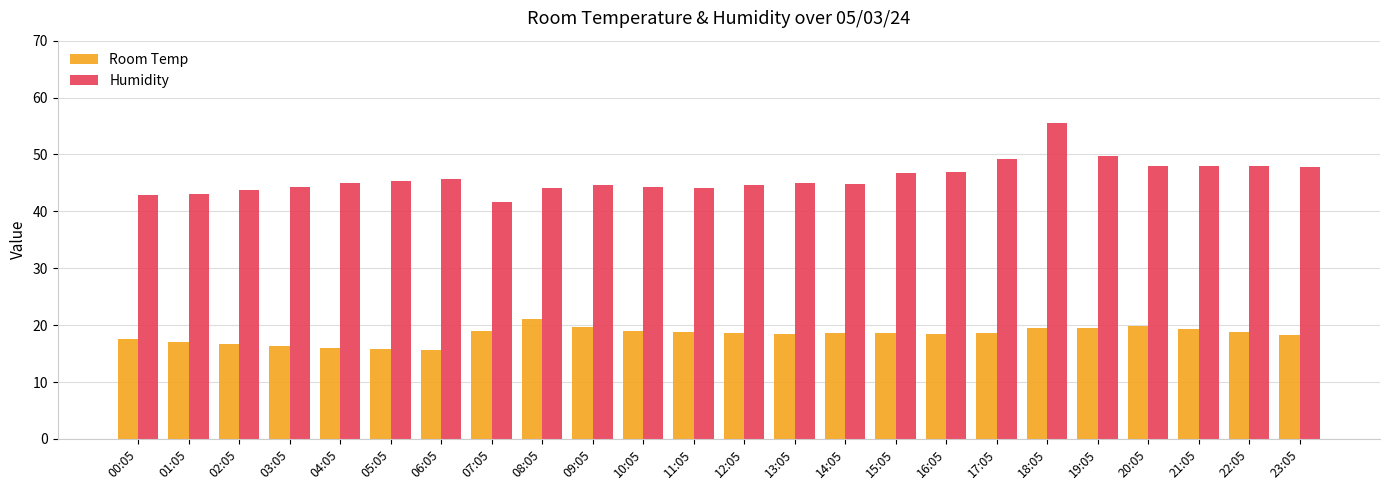

What is the label of the 22nd bar from the left?

21:05